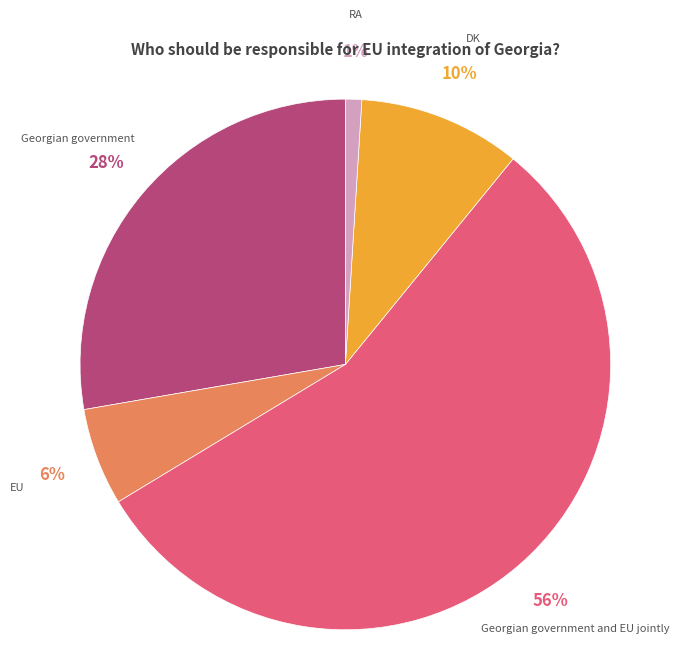

Which slice is the smallest?

RA